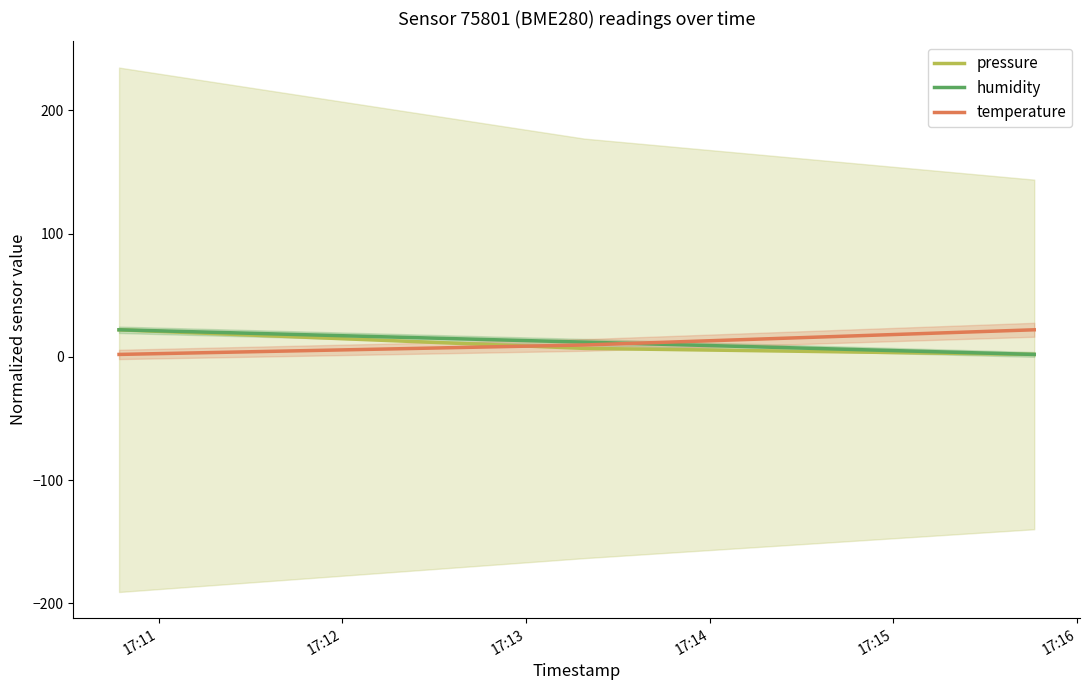

Reading left to right, transcribe all the data shown in this chart.

pressure: 22.0	6.9	2.0
humidity: 22.0	12.0	2.0
temperature: 2.0	9.7	22.0